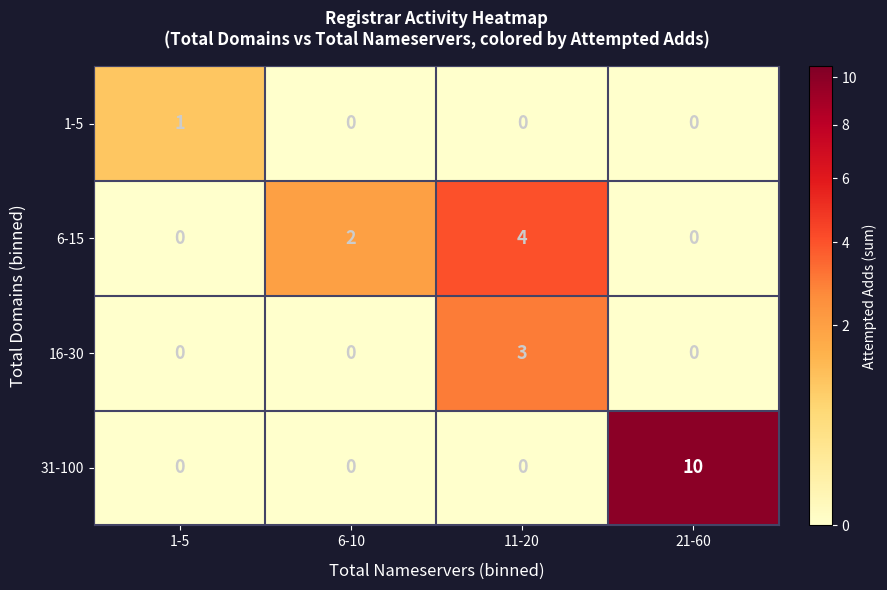

Which series has the largest total across all categories?

31-100